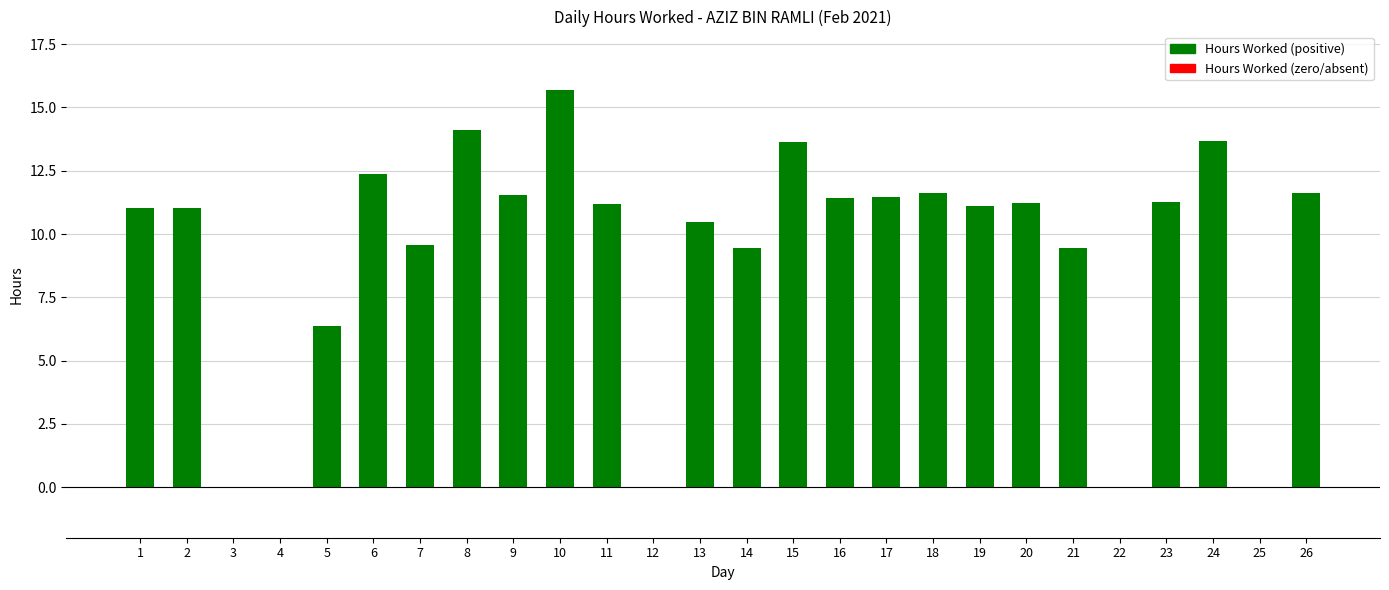

Is it true that the value at 9 is 11.5?

True